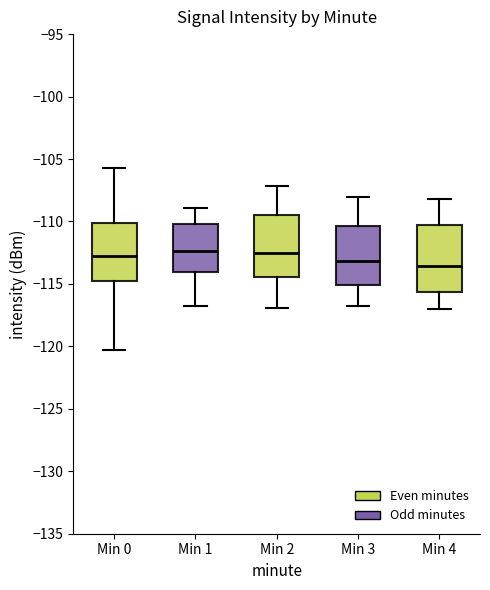

Reading left to right, transcribe this box plot: for each box, give where its median line is, the range the box spans, and where its two whiskers end, as read against the y-axis. The values are not printed on the chart, so give them approximately, as read against the axis.

Min 0: median -113.0, box -115.0 to -110.0, whiskers -120.5 to -105.5
Min 1: median -112.5, box -114.0 to -110.0, whiskers -117.0 to -109.0
Min 2: median -112.5, box -114.5 to -109.5, whiskers -117.0 to -107.0
Min 3: median -113.0, box -115.0 to -110.5, whiskers -117.0 to -108.0
Min 4: median -113.5, box -115.5 to -110.5, whiskers -117.0 to -108.0